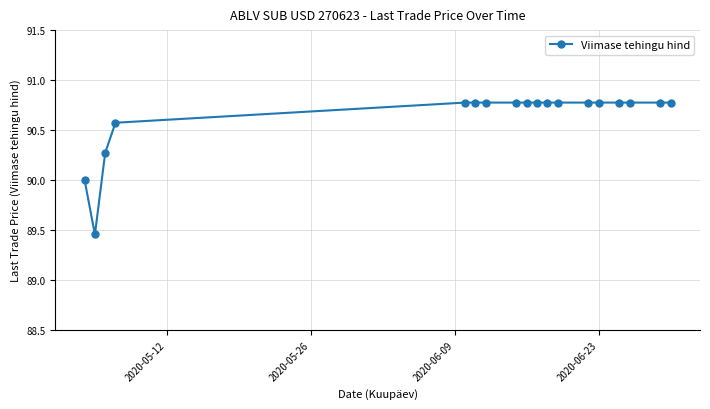

What is the value of the 8th point from the left?

90.8